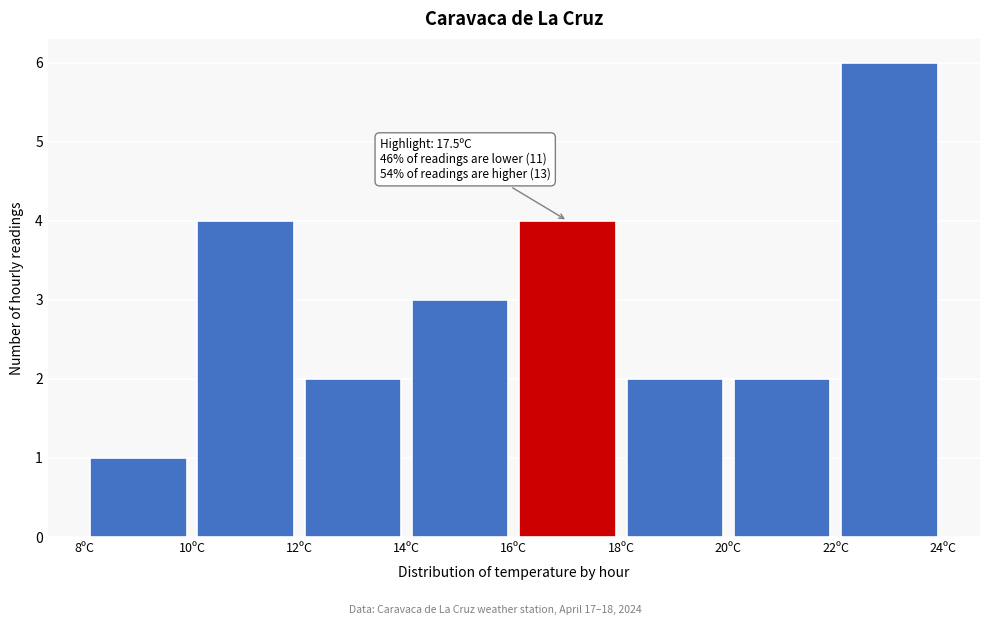

Over which range of the x-axis is the bar tallest?

22 to 24